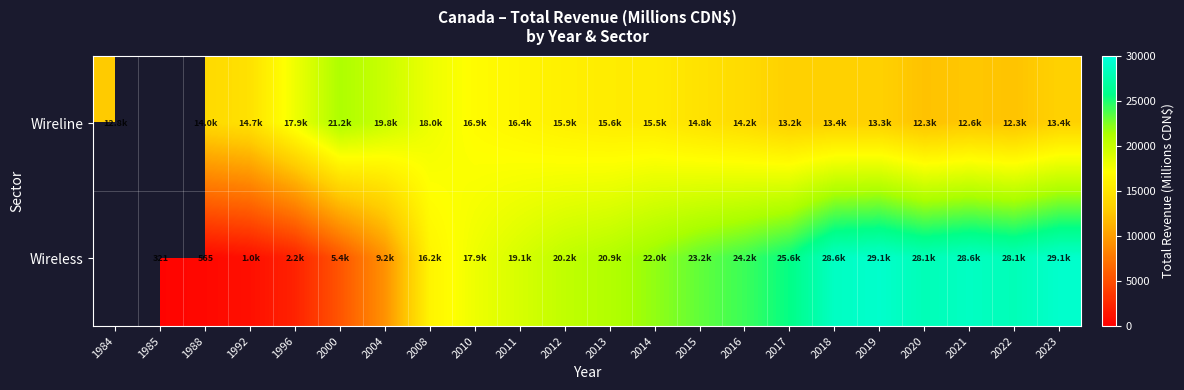

How many data points in Wireline are above 14700?

10